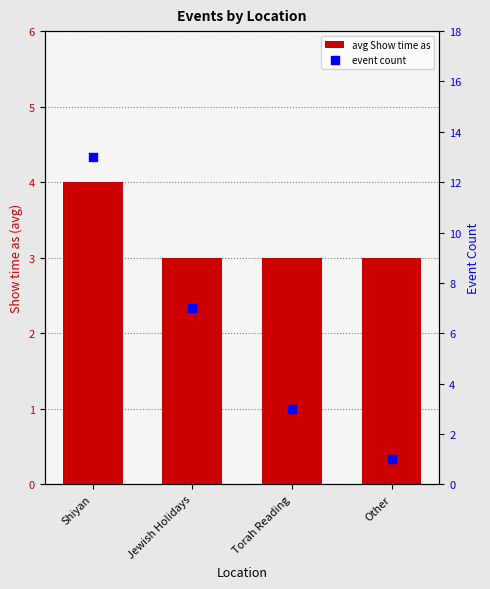

At which category is the sum across all series the highest?

Shiyan